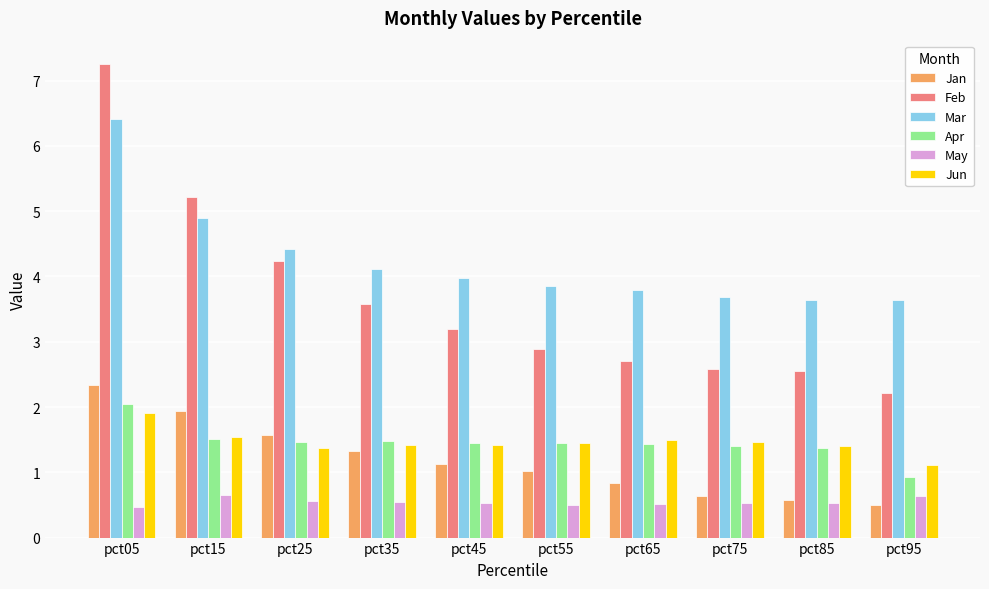

True or false: Apr has a value of 1.5 at pct25.

True